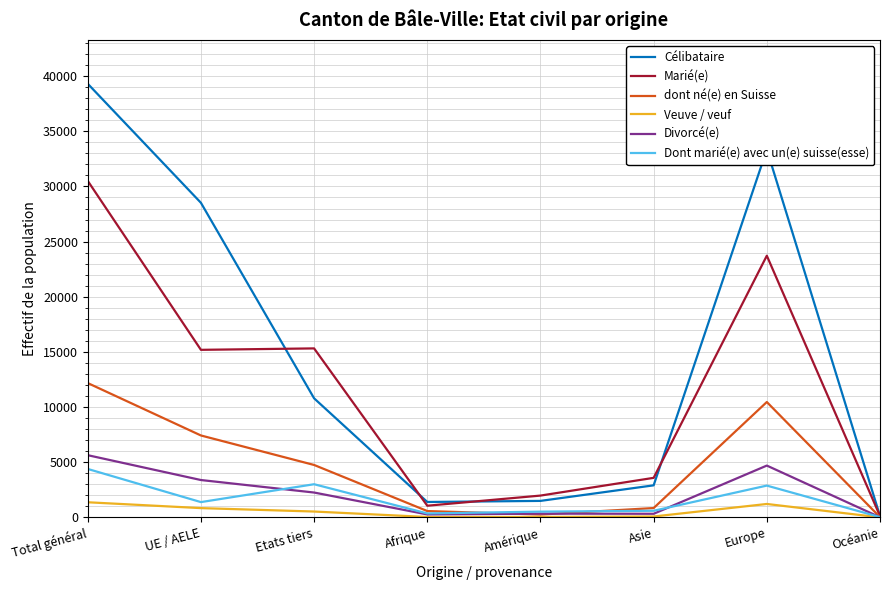

Is it true that Divorcé(e) equals 267 at Afrique?

True